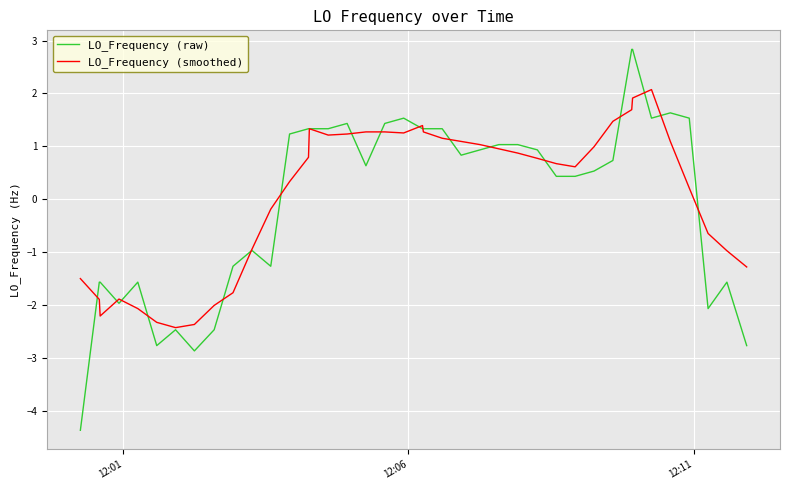

What are all the series names shown in the legend?

LO_Frequency (raw), LO_Frequency (smoothed)